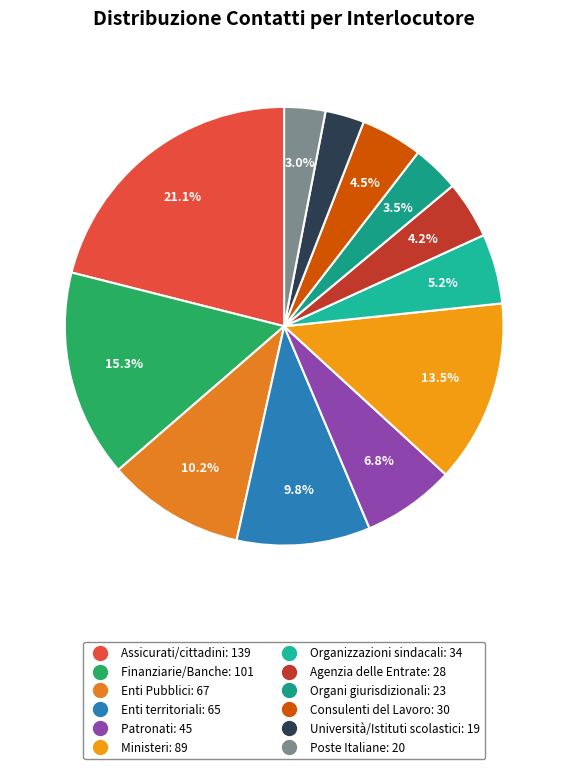

Does Enti Pubblici represent more than half of the total?

No